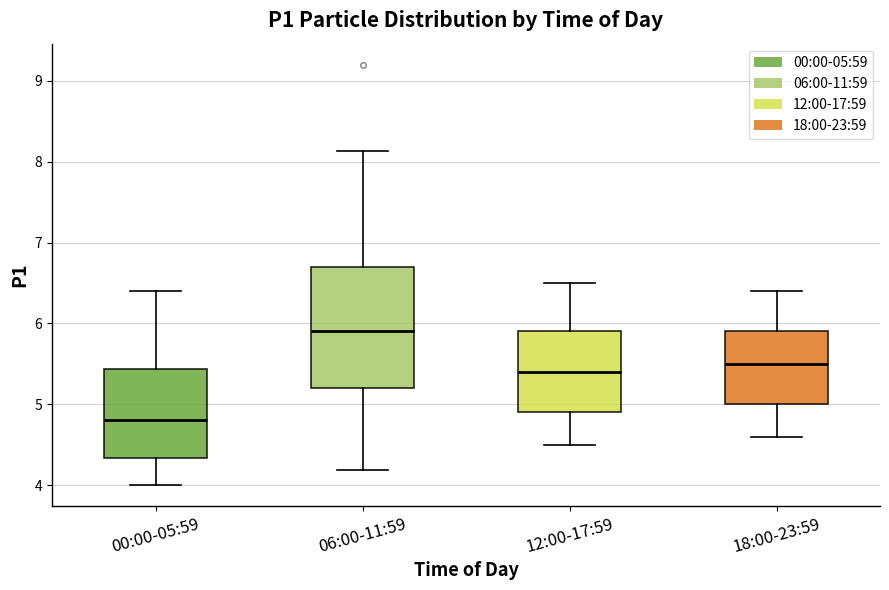

Reading left to right, read every box against the y-axis: the position of its median line, the range the box covers, and the ends of its whiskers. The values are not printed on the chart, so give them approximately, as read against the axis.

00:00-05:59: median 4.8, box 4.3 to 5.4, whiskers 4.0 to 6.4
06:00-11:59: median 5.9, box 5.2 to 6.7, whiskers 4.2 to 8.1
12:00-17:59: median 5.4, box 4.9 to 5.9, whiskers 4.5 to 6.5
18:00-23:59: median 5.5, box 5.0 to 5.9, whiskers 4.6 to 6.4